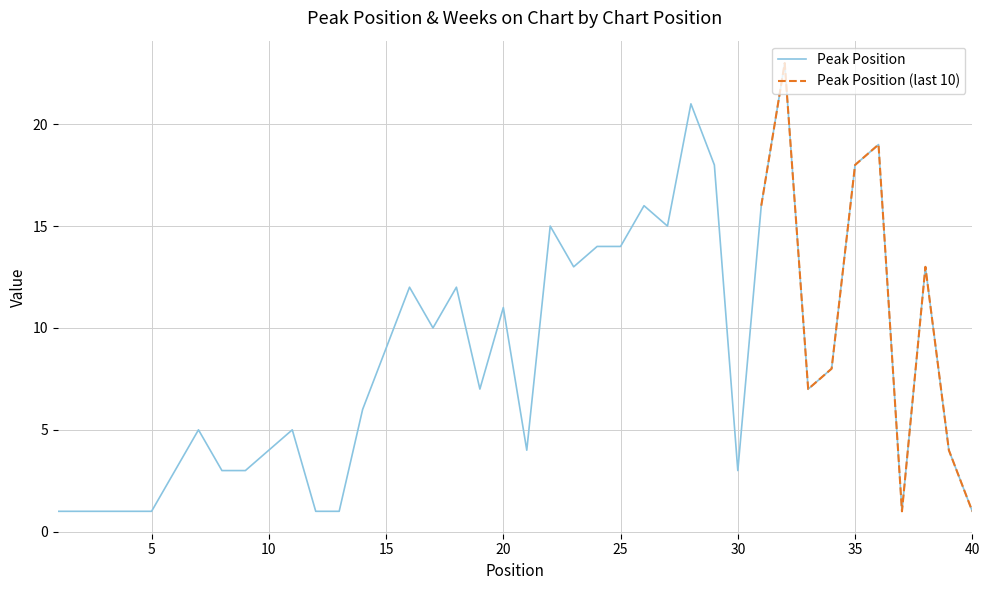

Is it true that the value at 4 is 1?

True